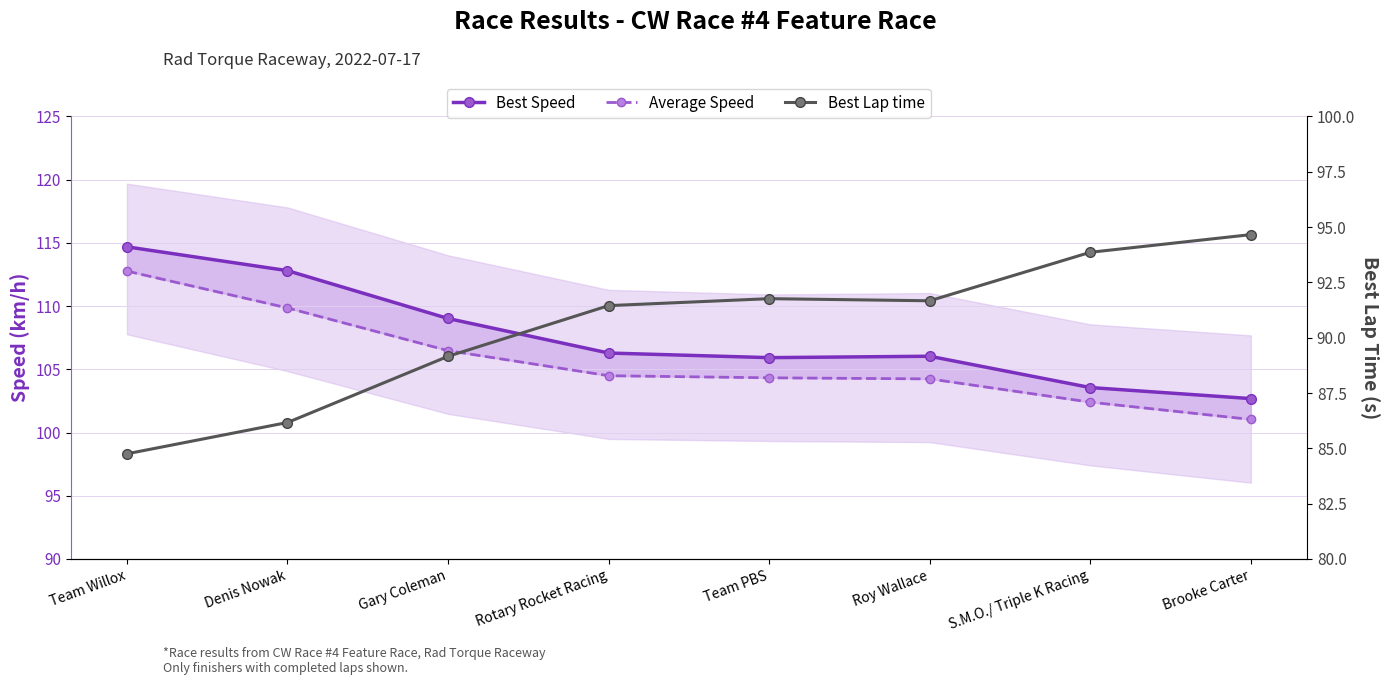

What is the difference between the maximum and minimum values in the Average Speed series?

11.7